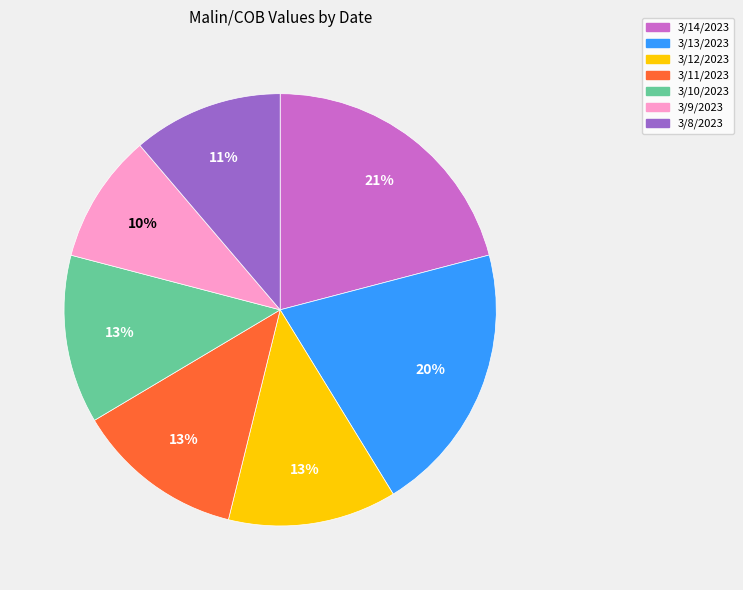

To the nearest percent, what percentage of the pie is 3/12/2023?

13%